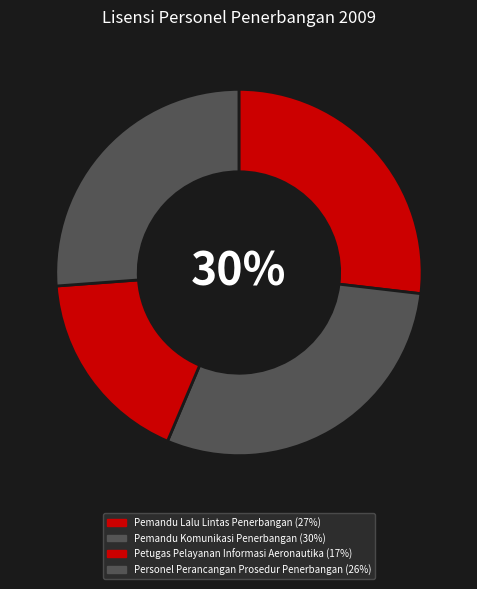

How many slices are in this pie chart?

4